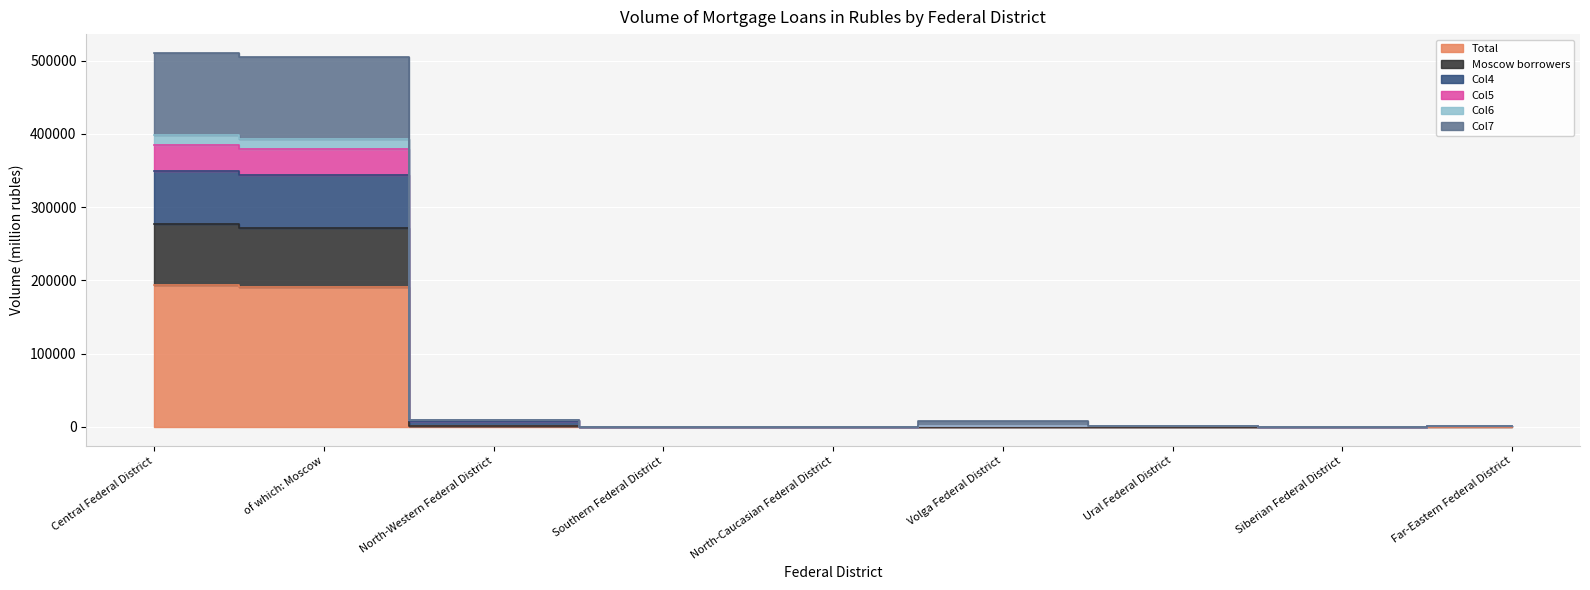

What position from the right is Siberian Federal District?

2